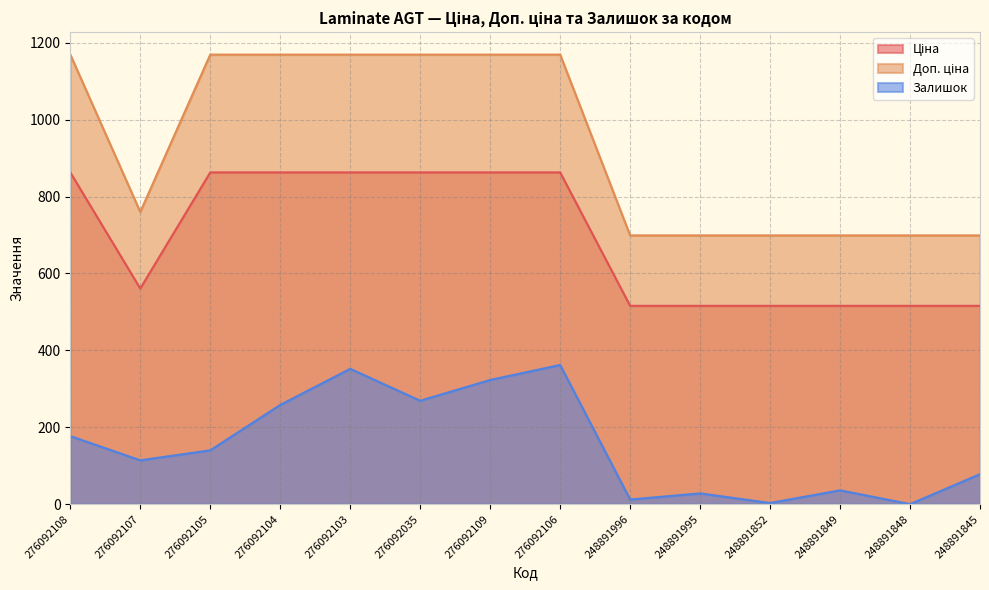

Reading left to right, what are all the values shown in this chart?

Ціна: 862.8	560.8	862.8	862.8	862.8	862.8	862.8	862.8	515.8	515.8	515.8	515.8	515.8	515.8
Доп. ціна: 1169.2	760.0	1169.2	1169.2	1169.2	1169.2	1169.2	1169.2	699.0	699.0	699.0	699.0	699.0	699.0
Залишок: 177.0	114.0	140.0	258.0	352.0	269.0	323.0	362.0	12.0	28.0	3.0	36.0	0.0	78.0